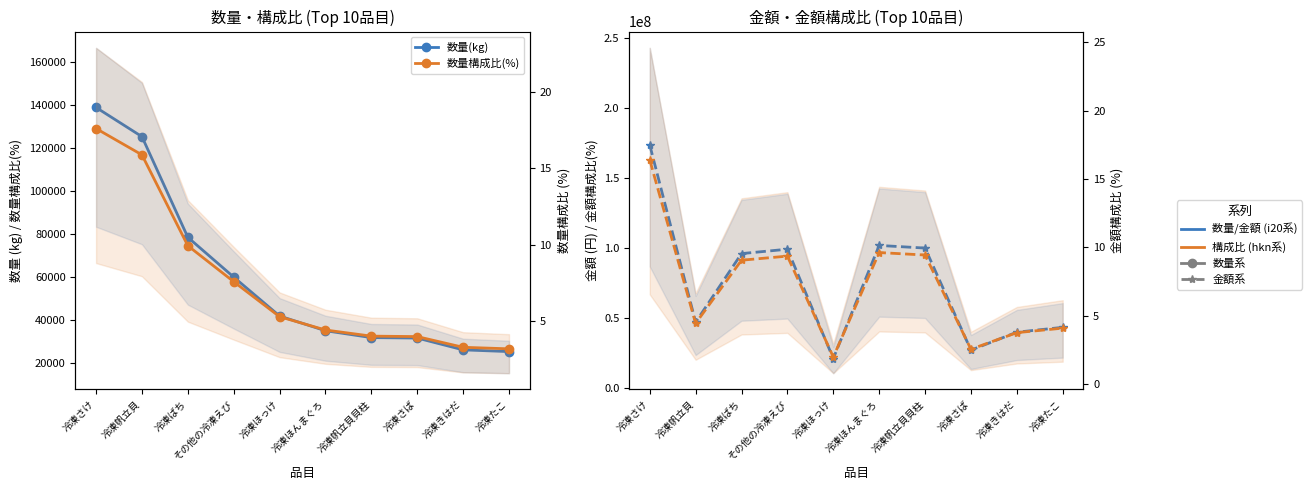

Which series has the largest total across all categories?

金額(円)